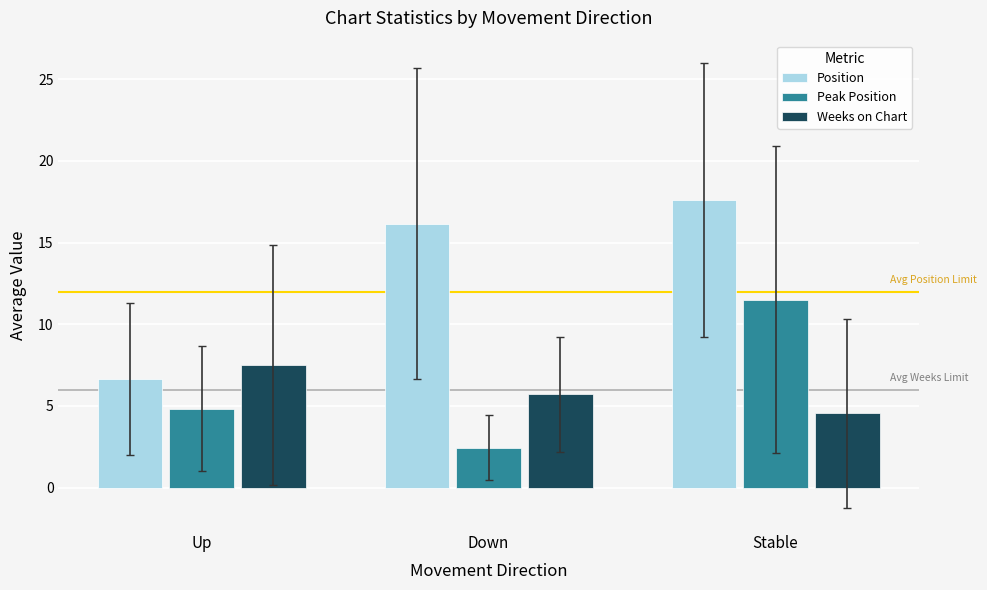

True or false: Weeks on Chart has a value of 9.7 at Down.

False